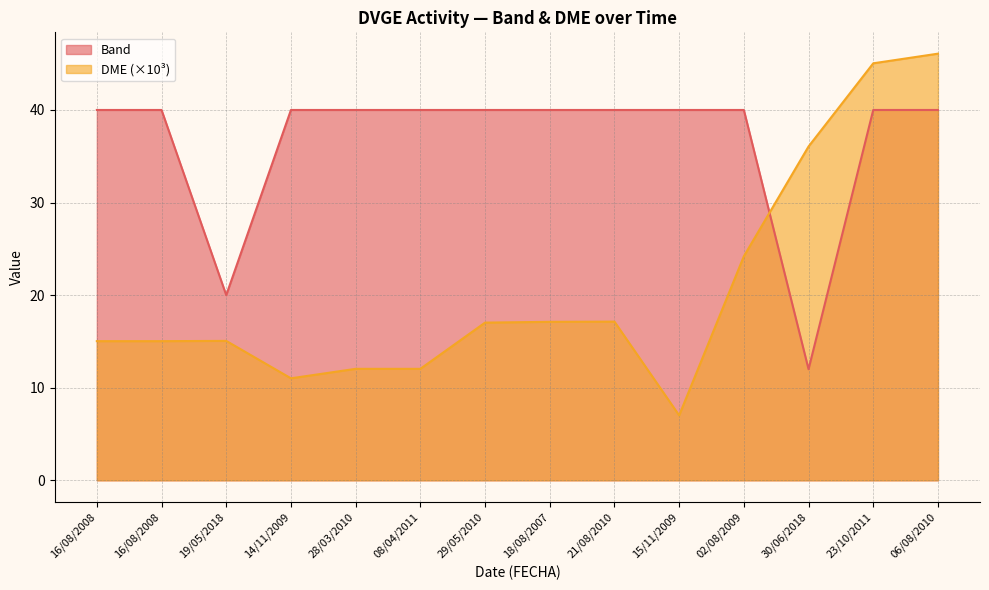

What is the value of the DME point at the 12th from the left?

36.1